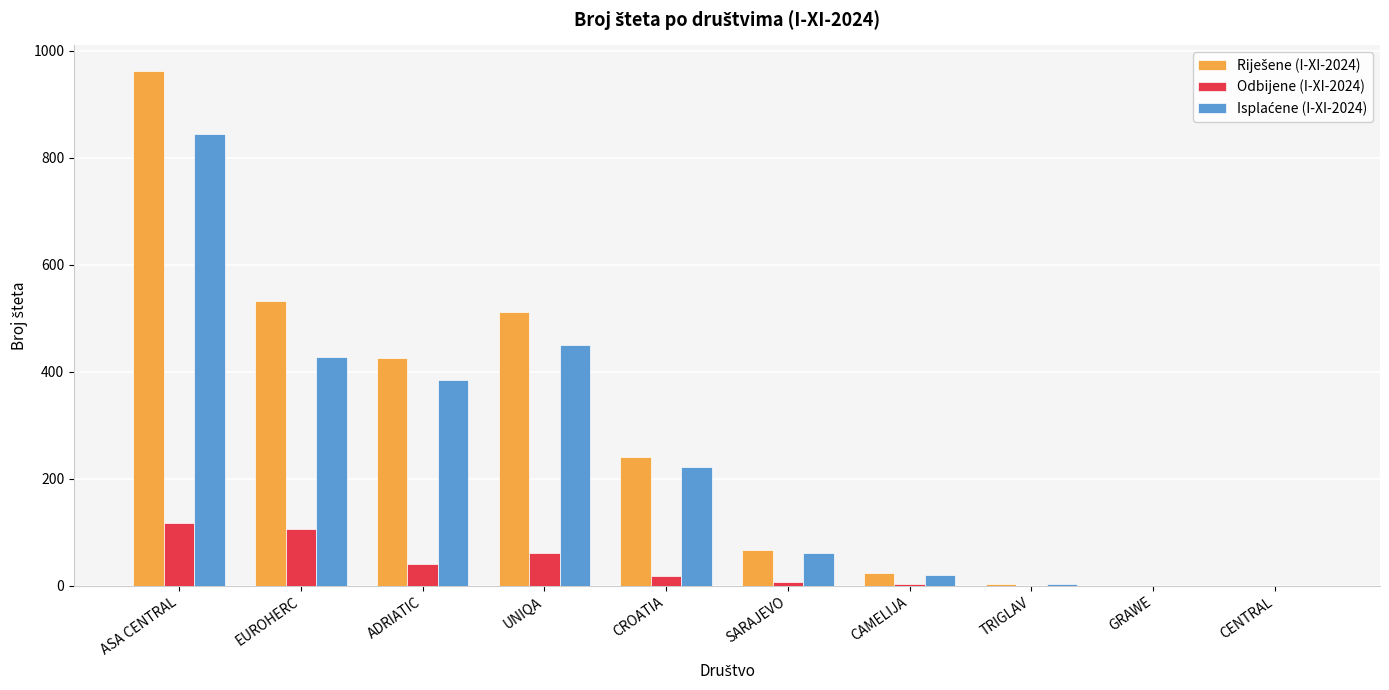

What is the total value across all series at CAMELIJA?

46